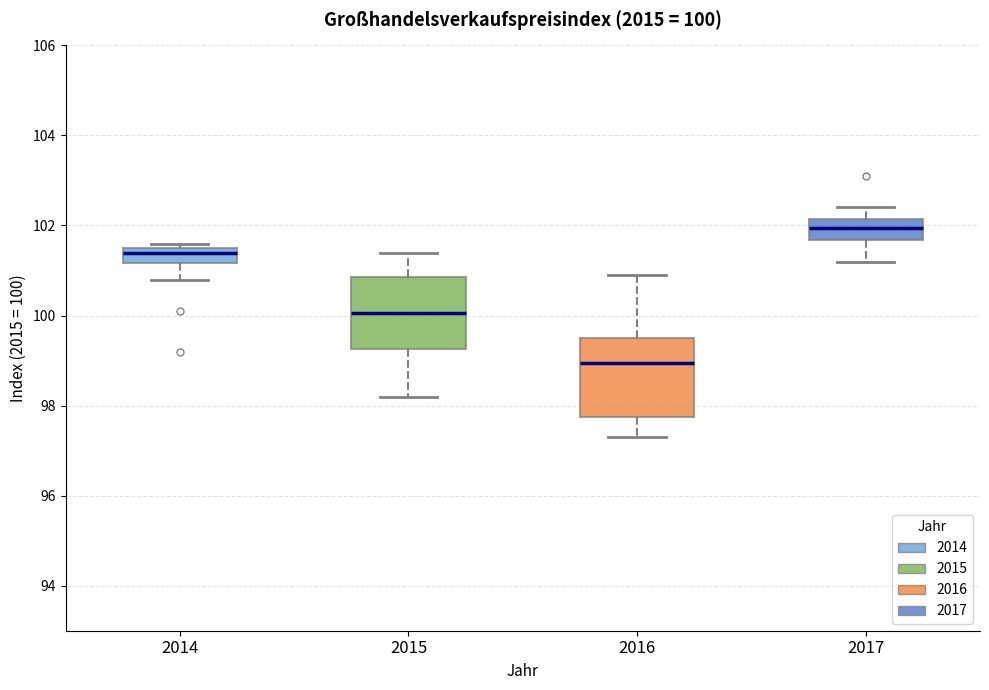

Which box has the highest median line?

2017